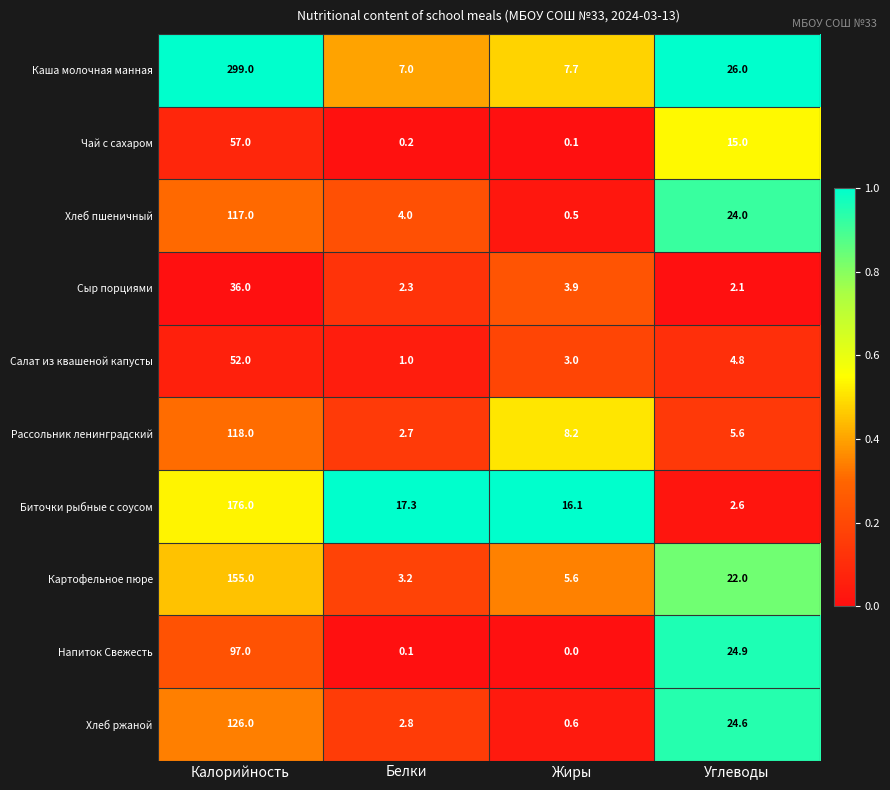

At Жиры, list the series in order from largest to smallest.

Биточки рыбные с соусом, Рассольник ленинградский, Каша молочная манная, Картофельное пюре, Сыр порциями, Салат из квашеной капусты, Хлеб ржаной, Хлеб пшеничный, Чай с сахаром, Напиток Свежесть